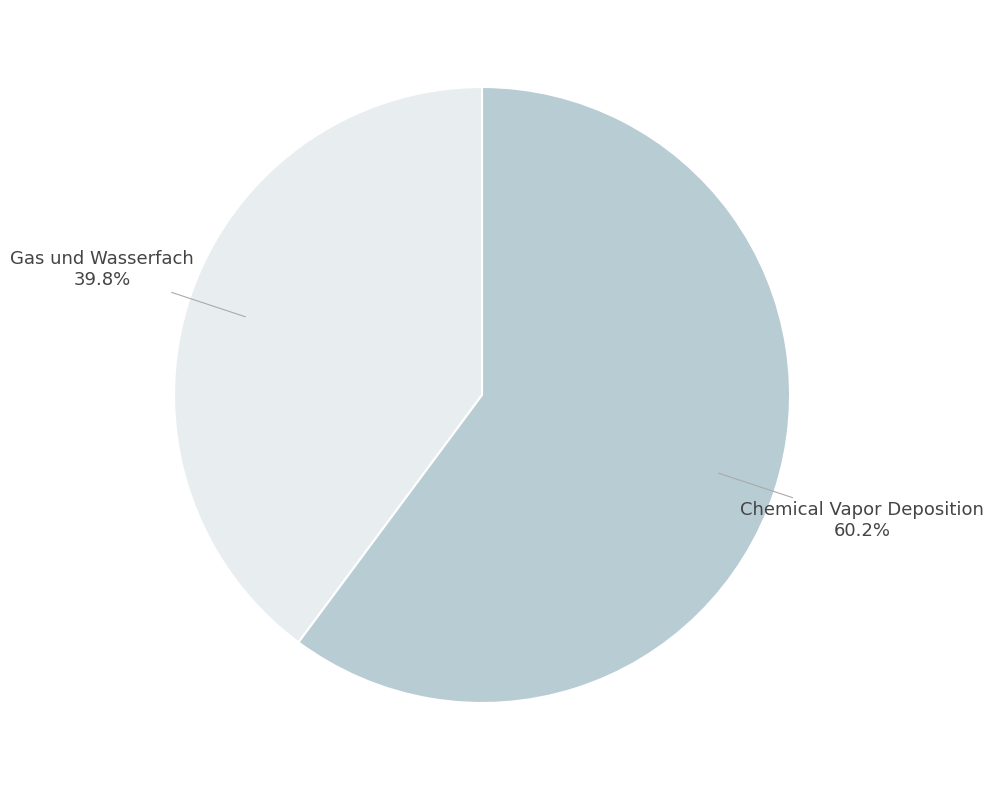

Is there any slice that represents more than half of the pie?

Yes